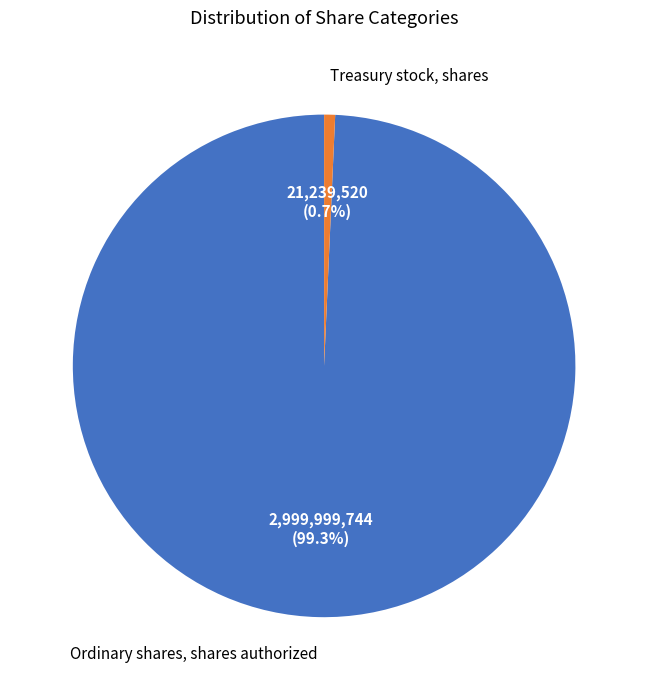

Is there any slice that represents more than half of the pie?

Yes